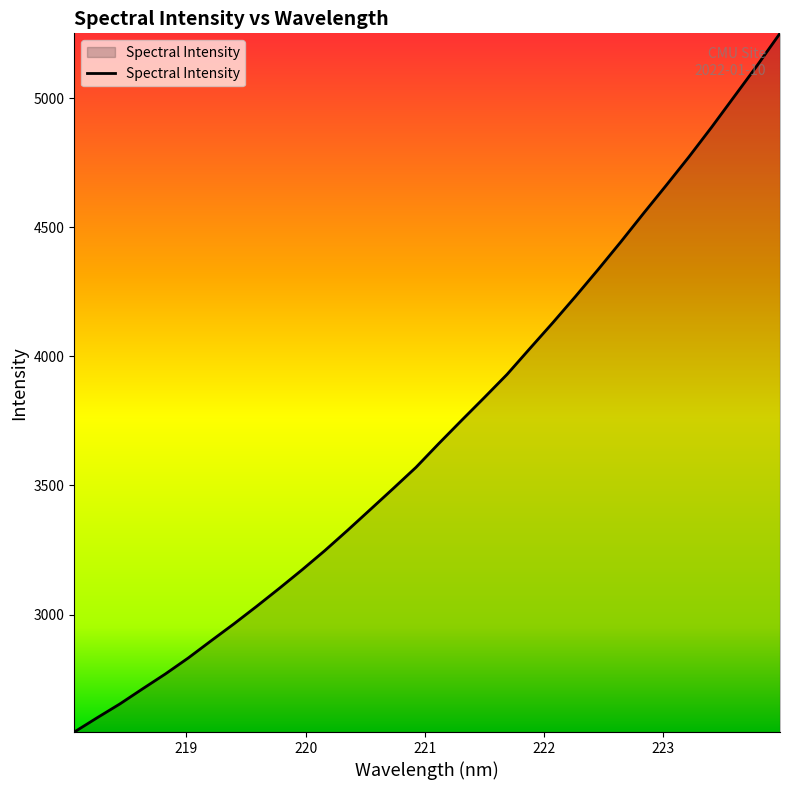

What is the greatest value displayed?

5251.4